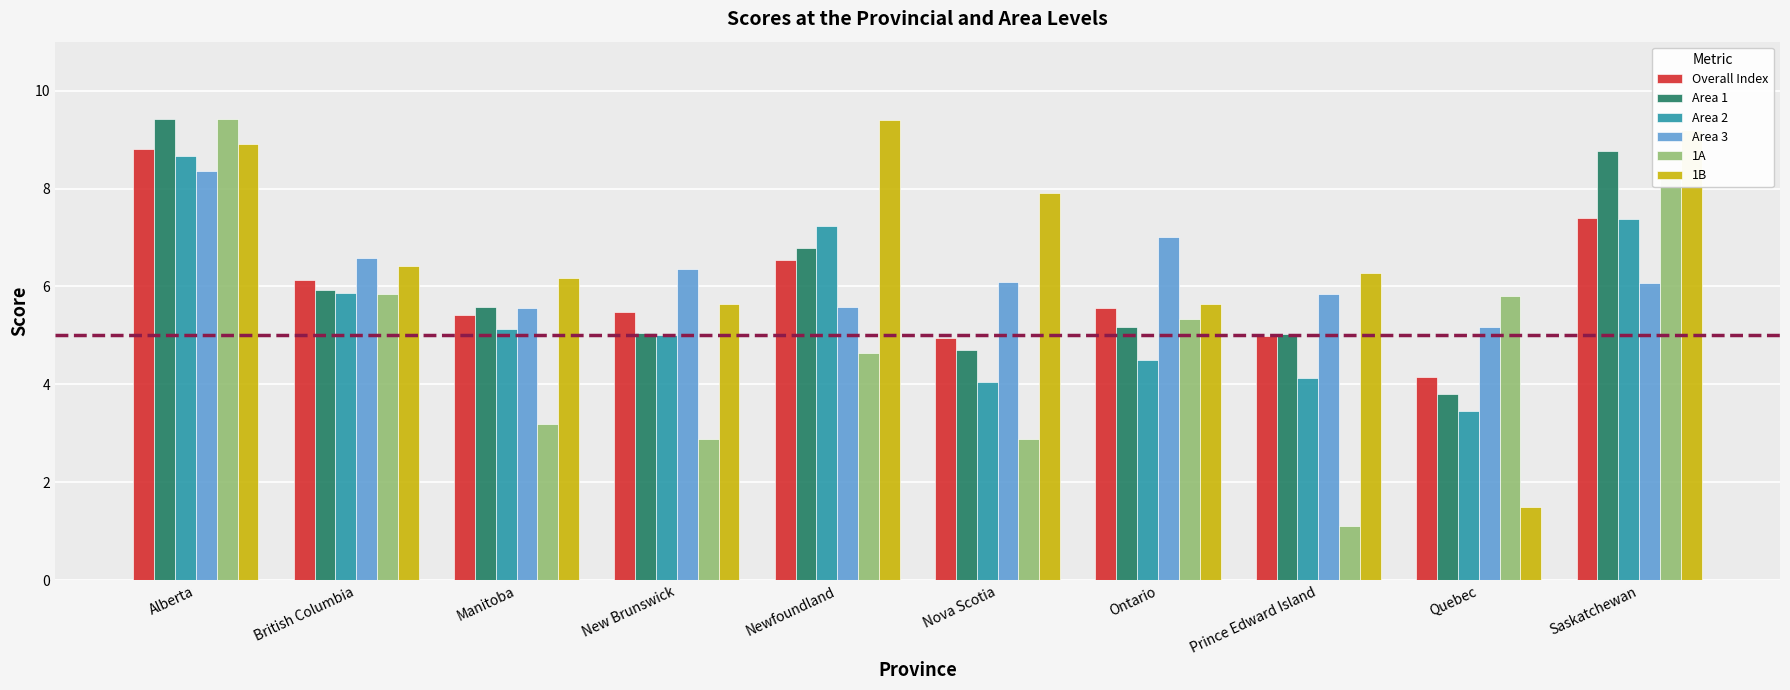

How many values in the 1B series exceed 6?

7